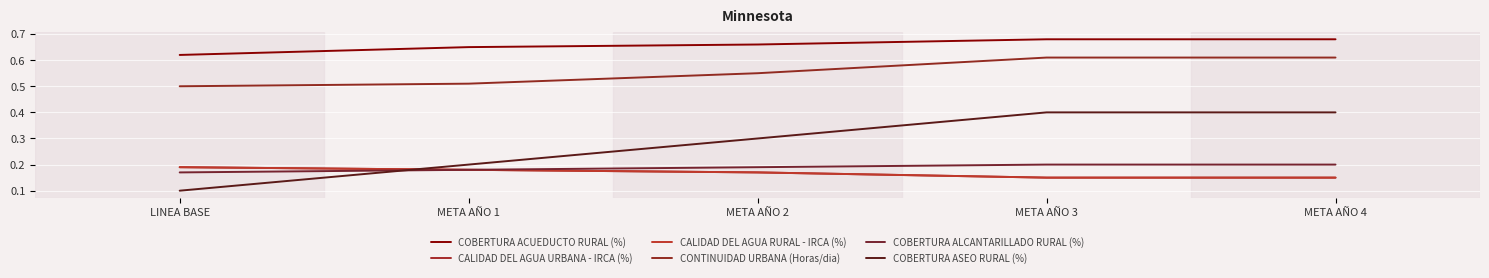

Rank the series by their maximum value, from lowest to highest.

CALIDAD DEL AGUA URBANA - IRCA (%), CALIDAD DEL AGUA RURAL - IRCA (%), COBERTURA ALCANTARILLADO RURAL (%), COBERTURA ASEO RURAL (%), CONTINUIDAD URBANA (Horas/dia), COBERTURA ACUEDUCTO RURAL (%)